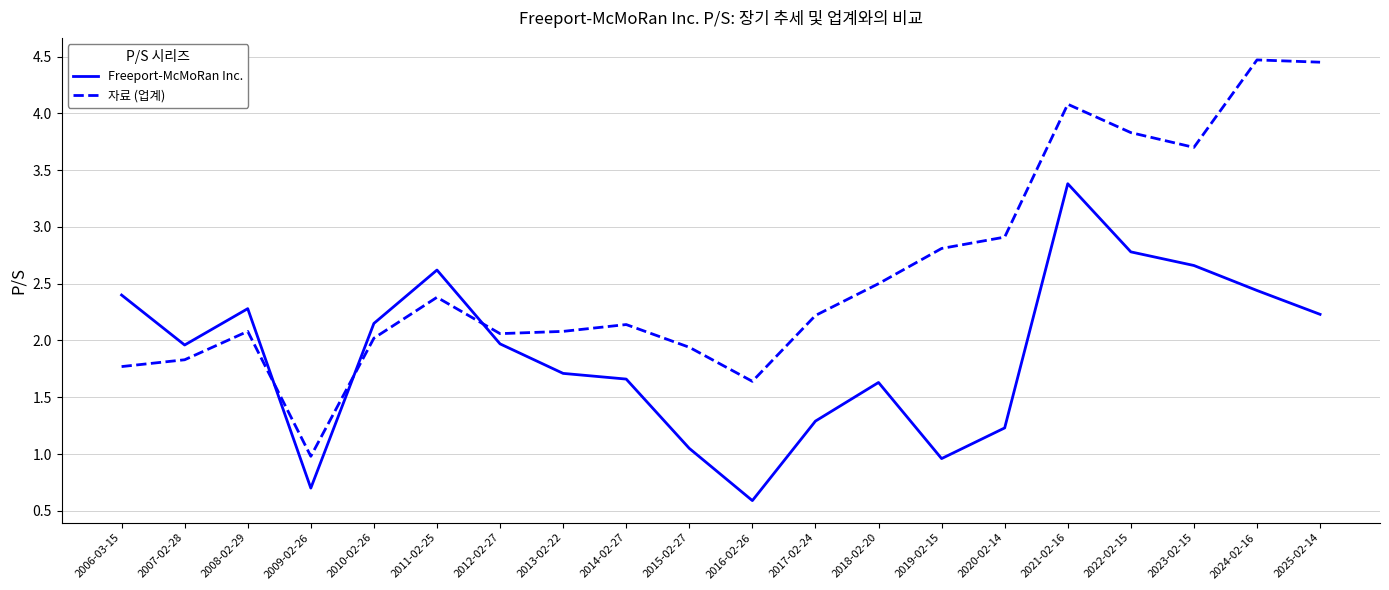

What position from the right is 2012-02-27?

14